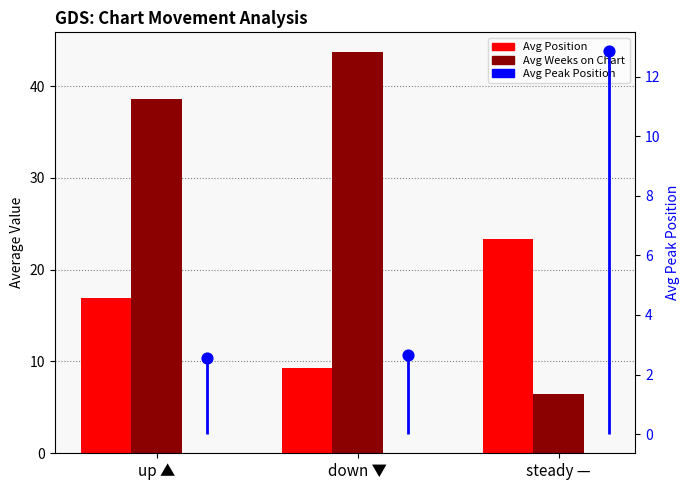

At how many categories does at least one series exceed 30?

2